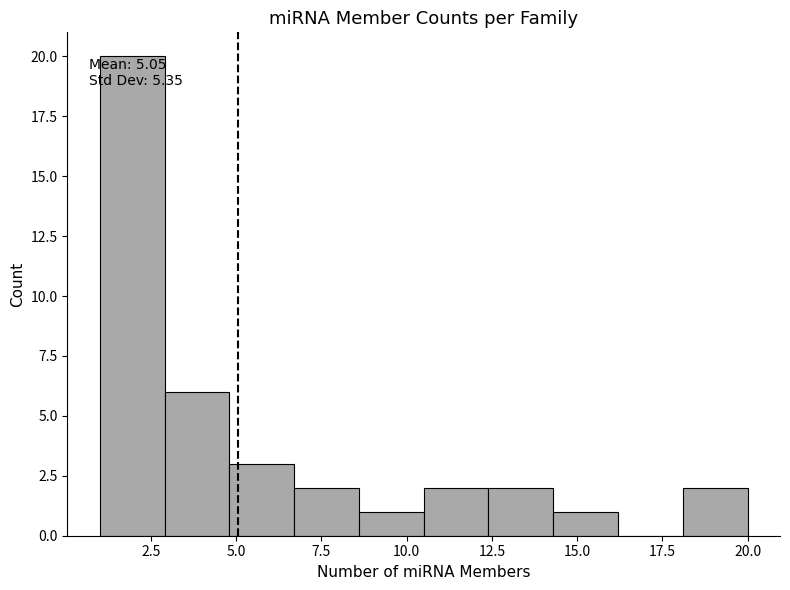

Around what value on the x-axis is the tallest bar? Give the approximate position of its centre, as read against the axis.

2.0